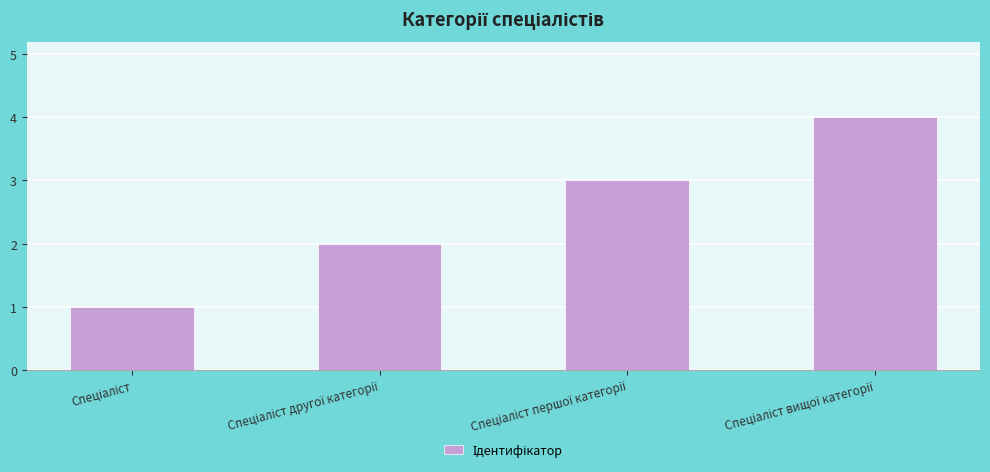

What is the maximum value shown in the chart?

4